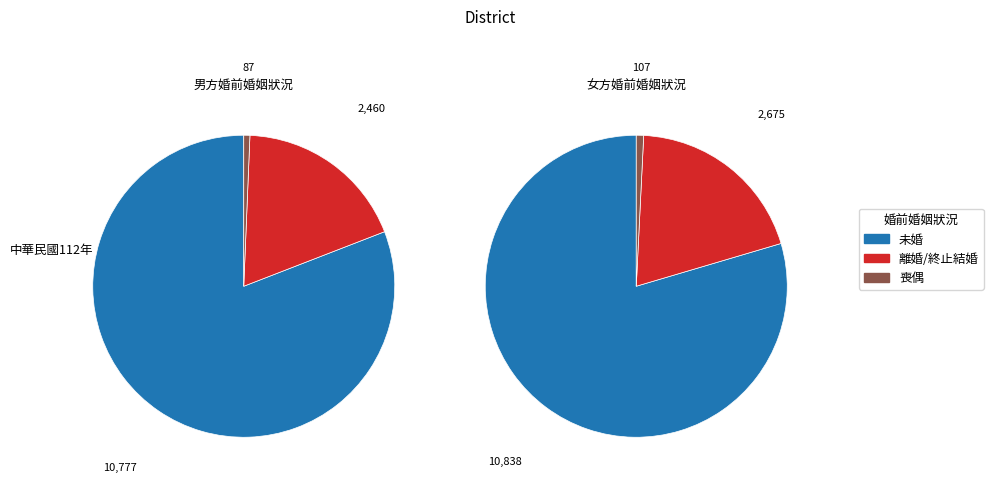

Combined, what portion of the pie is 男方婚前婚姻狀況 and 女方婚前婚姻狀況?

100.0%